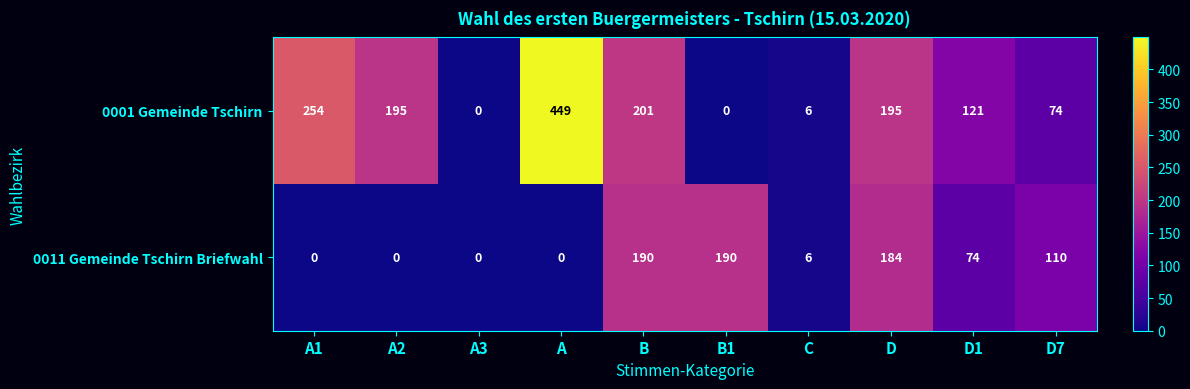

Reading right to left, list all the values displayed in this chart.

0001 Gemeinde Tschirn: D7=74	D1=121	D=195	C=6	B1=0	B=201	A=449	A3=0	A2=195	A1=254
0011 Gemeinde Tschirn Briefwahl: D7=110	D1=74	D=184	C=6	B1=190	B=190	A=0	A3=0	A2=0	A1=0